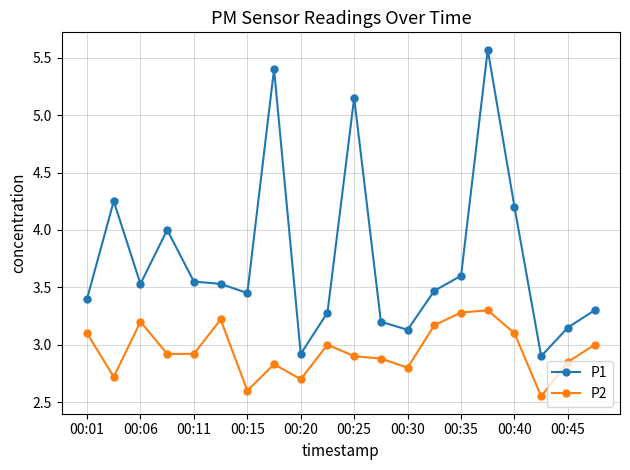

List the series in order of their peak value, highest first.

P1, P2